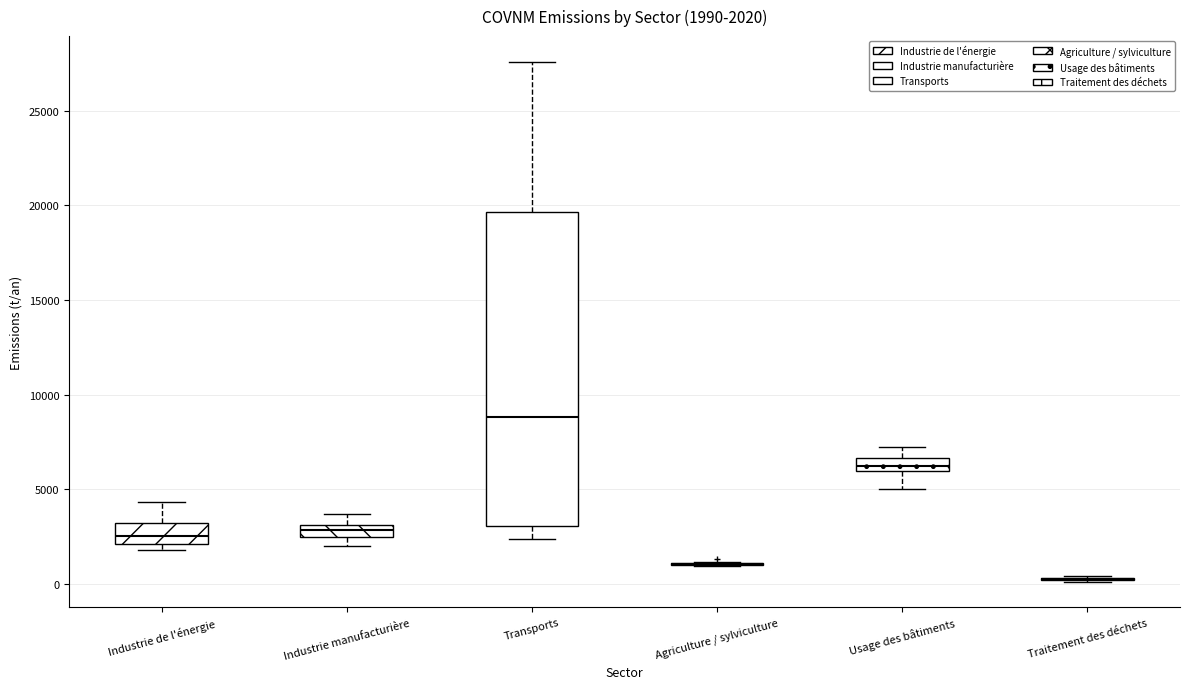

Which box is the tallest, from its lower edge to its upper edge?

Transports